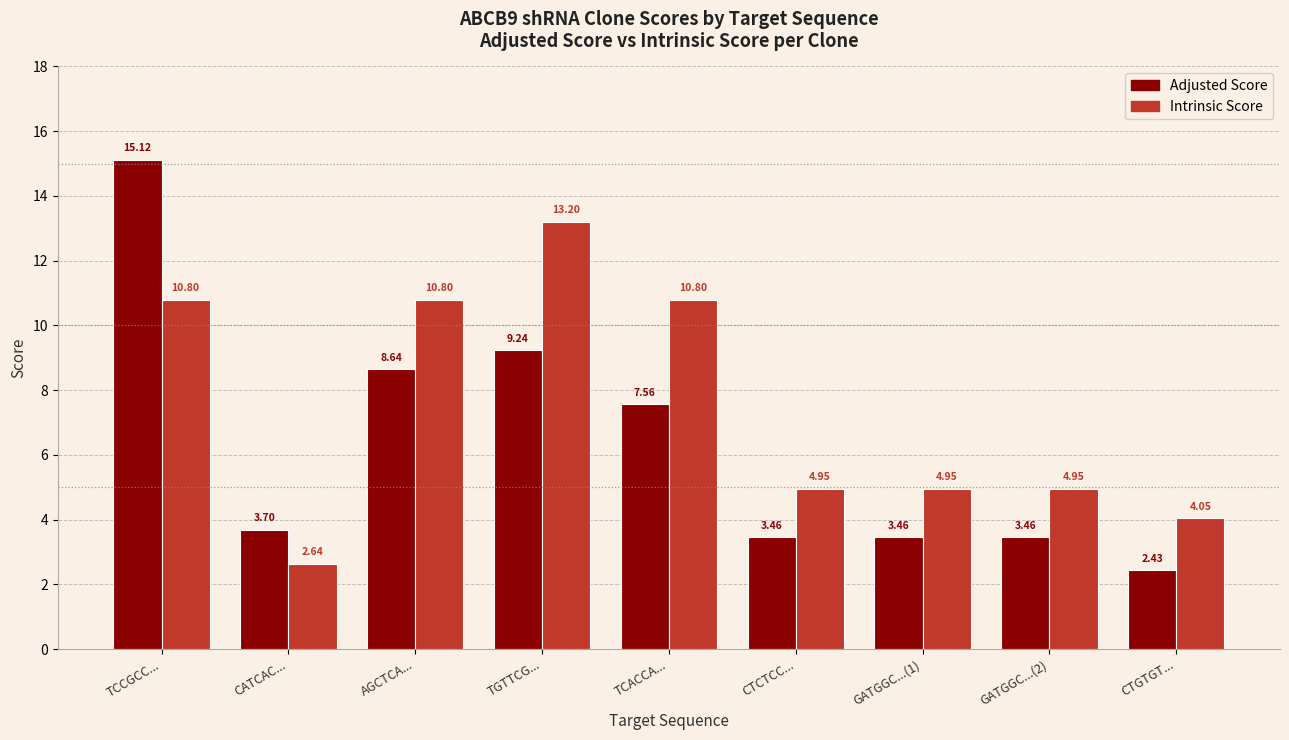

How many bars are there in total?

18